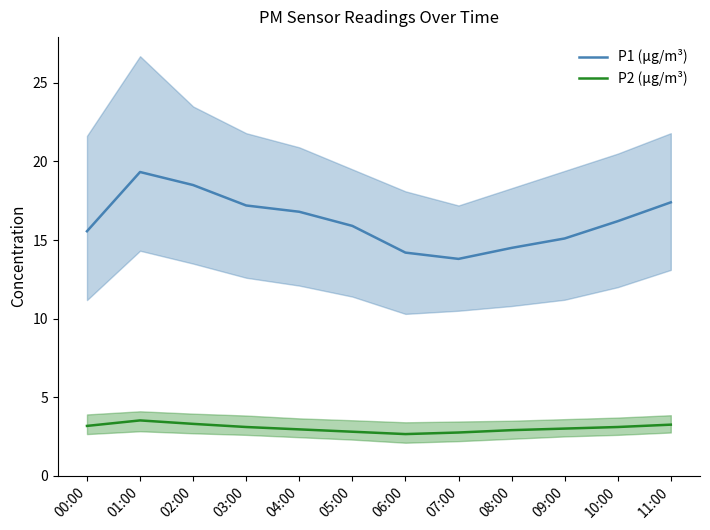

The P2 (µg/m³) series shows 0.7 at 01:00. True or false?

False